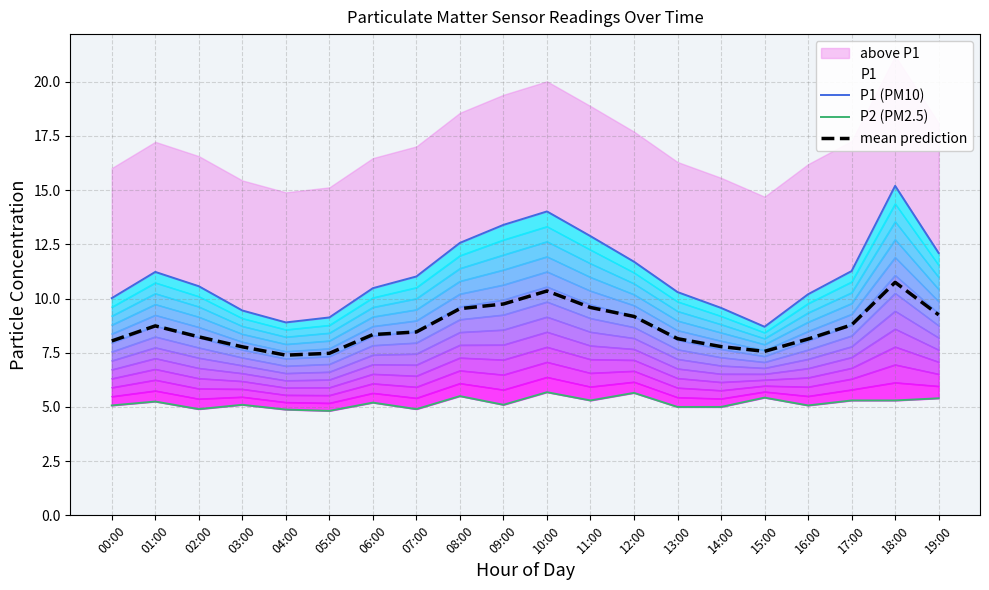

At which label is P1 (PM10) closest to 11?

07:00